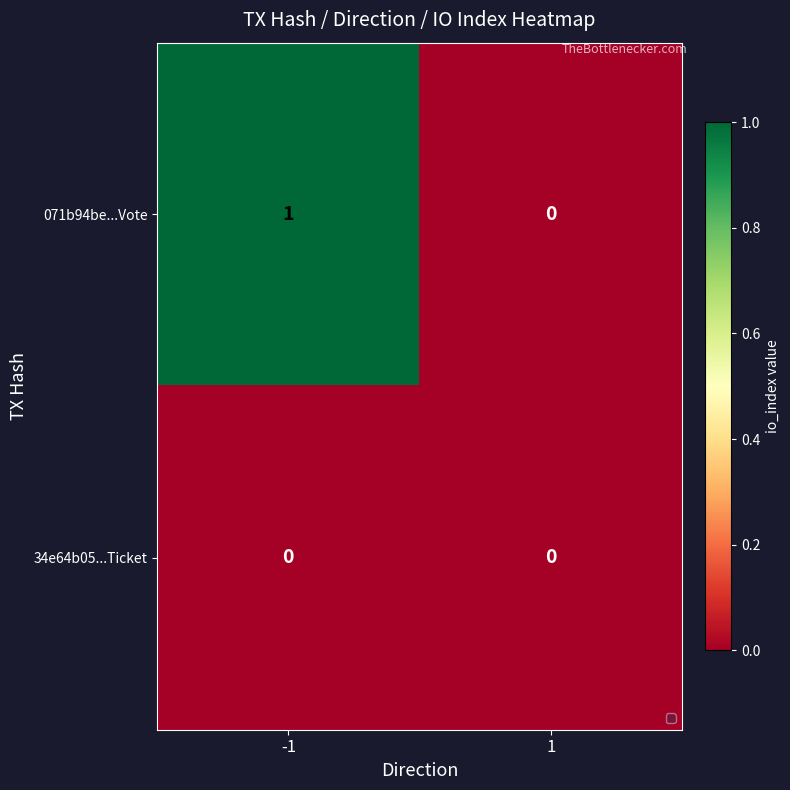

Which series has the largest total across all categories?

071b94be...Vote